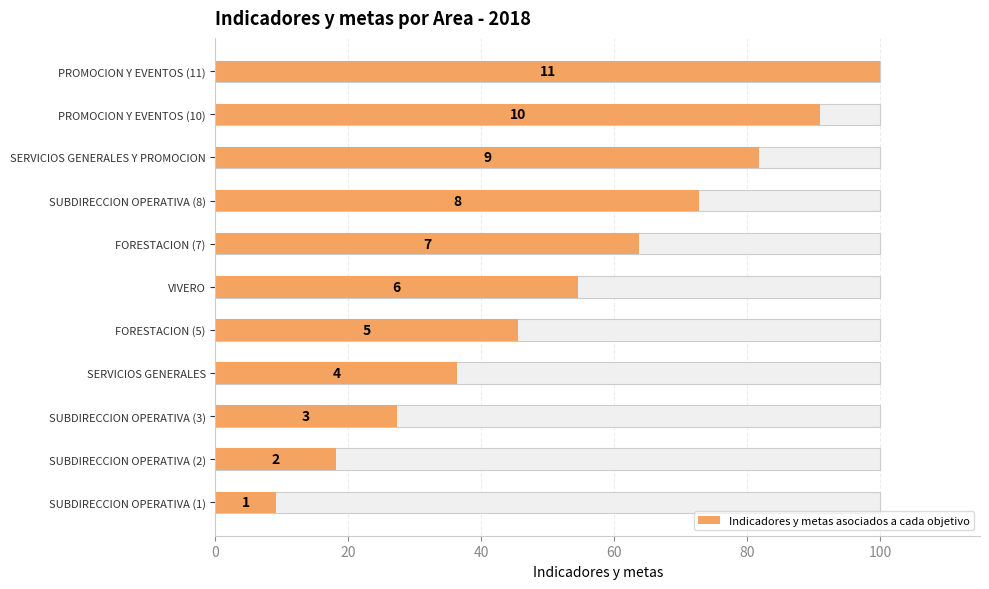

What is the minimum value shown in the chart?

9.1